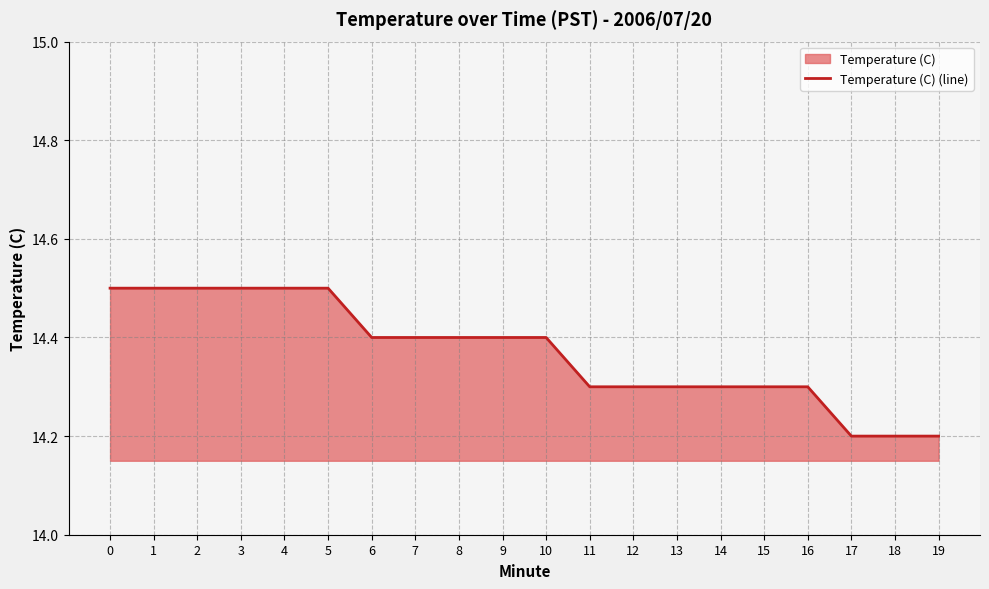

True or false: the data shows 14.5 at 3.

True